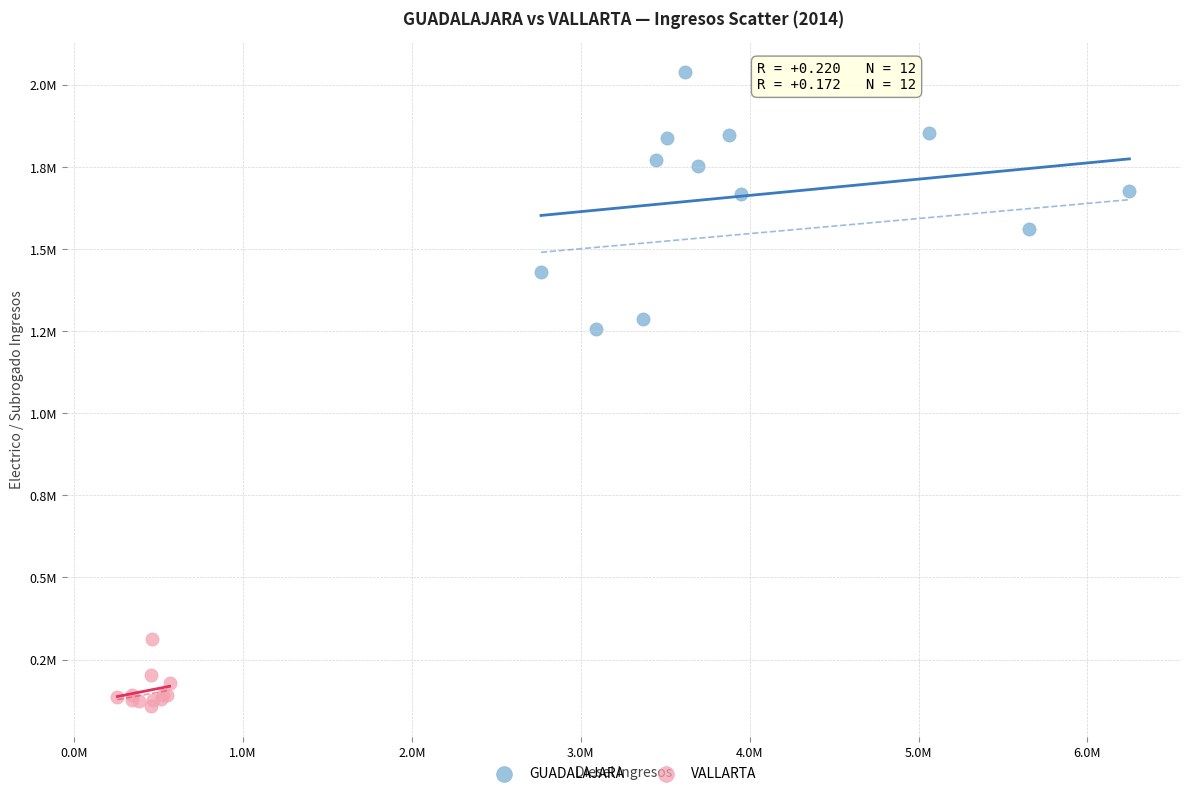

What are all the series names shown in the legend?

GUADALAJARA, VALLARTA